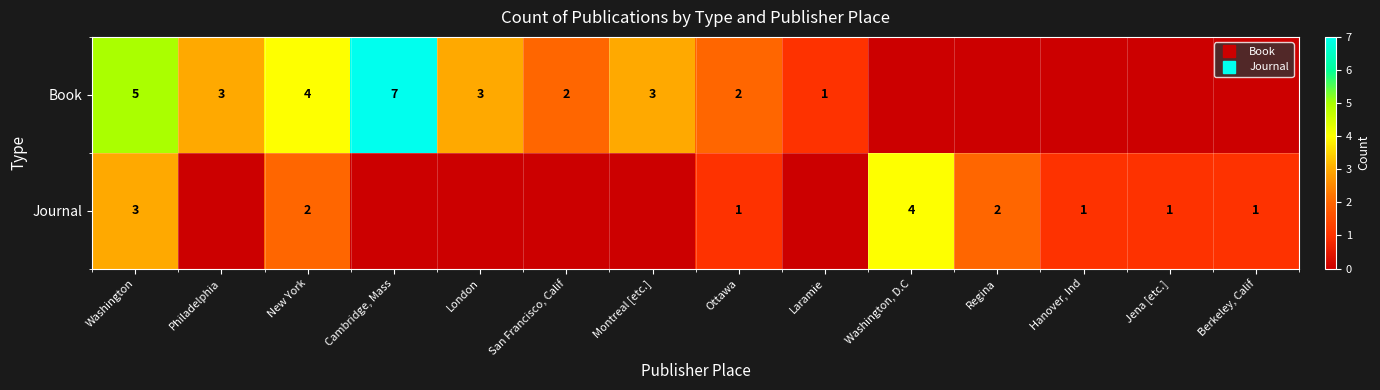

What is the spread (max minus min) of values at Ottawa?

1